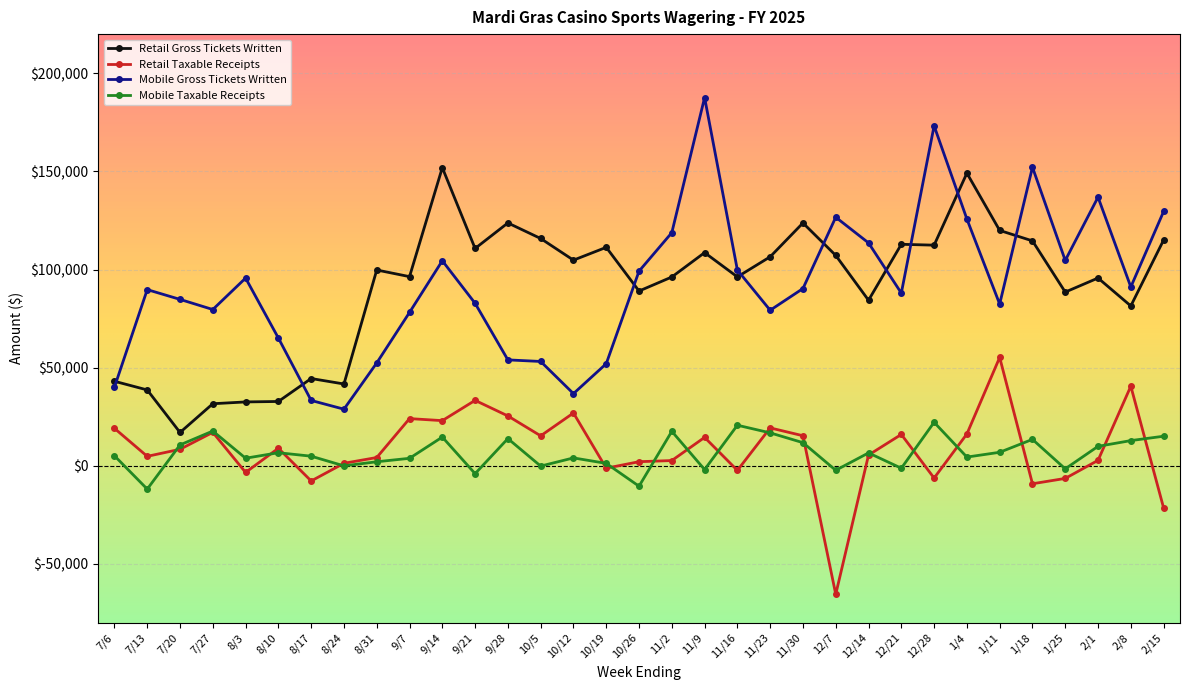

True or false: Mobile Gross Tickets Written has more than 0 points higher than both neighbors.

True